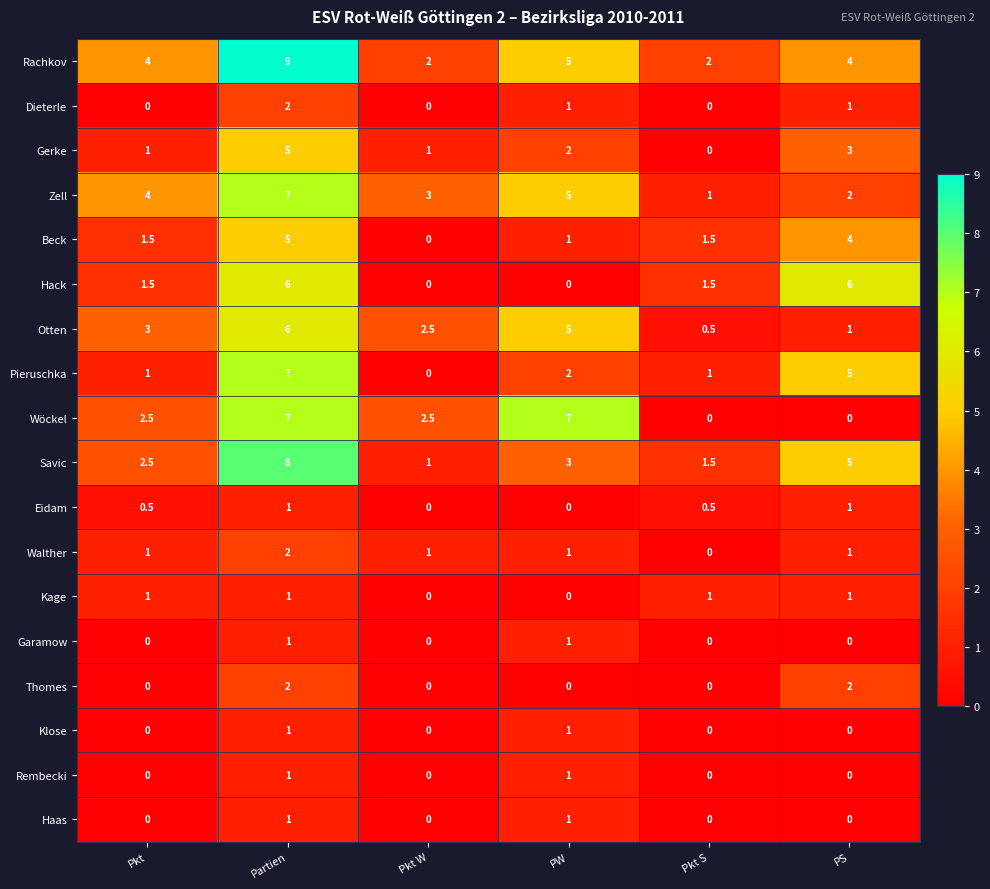

Count the number of categories in the chart.

6